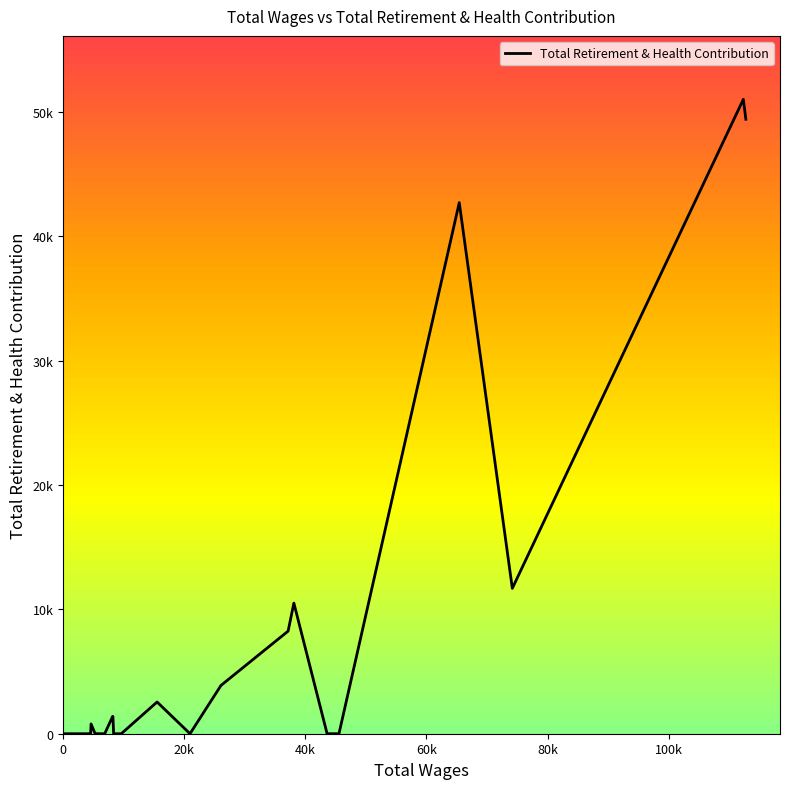

Reading left to right, extract all data points from this chart.

0	0	0	0	0	787	0	0	0	0	0	1399	1368	0	0	2551	0	3884	8249	10501	0	0	42695	11686	50997	49395